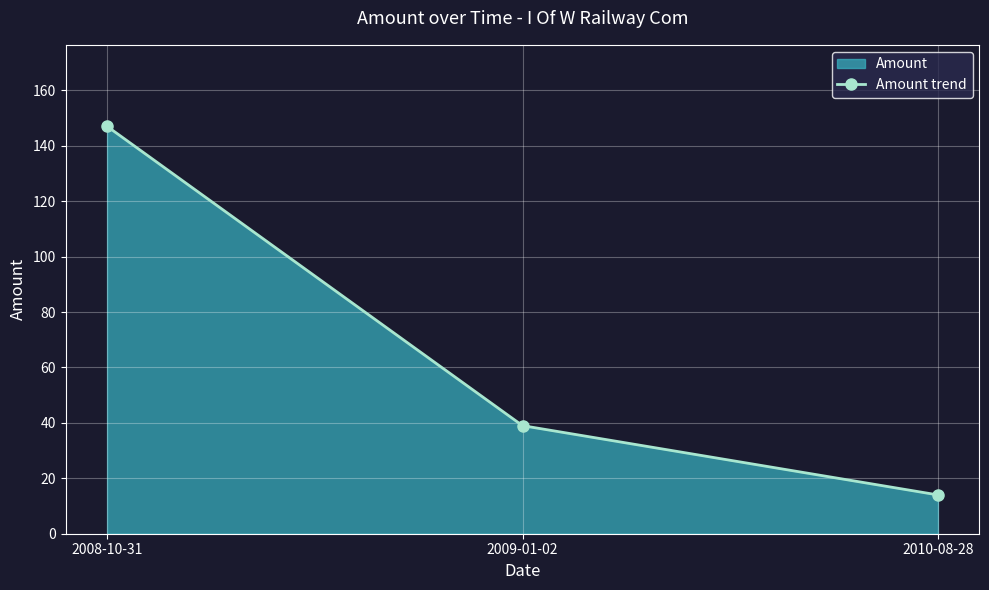

Count the number of data series in this chart.

1